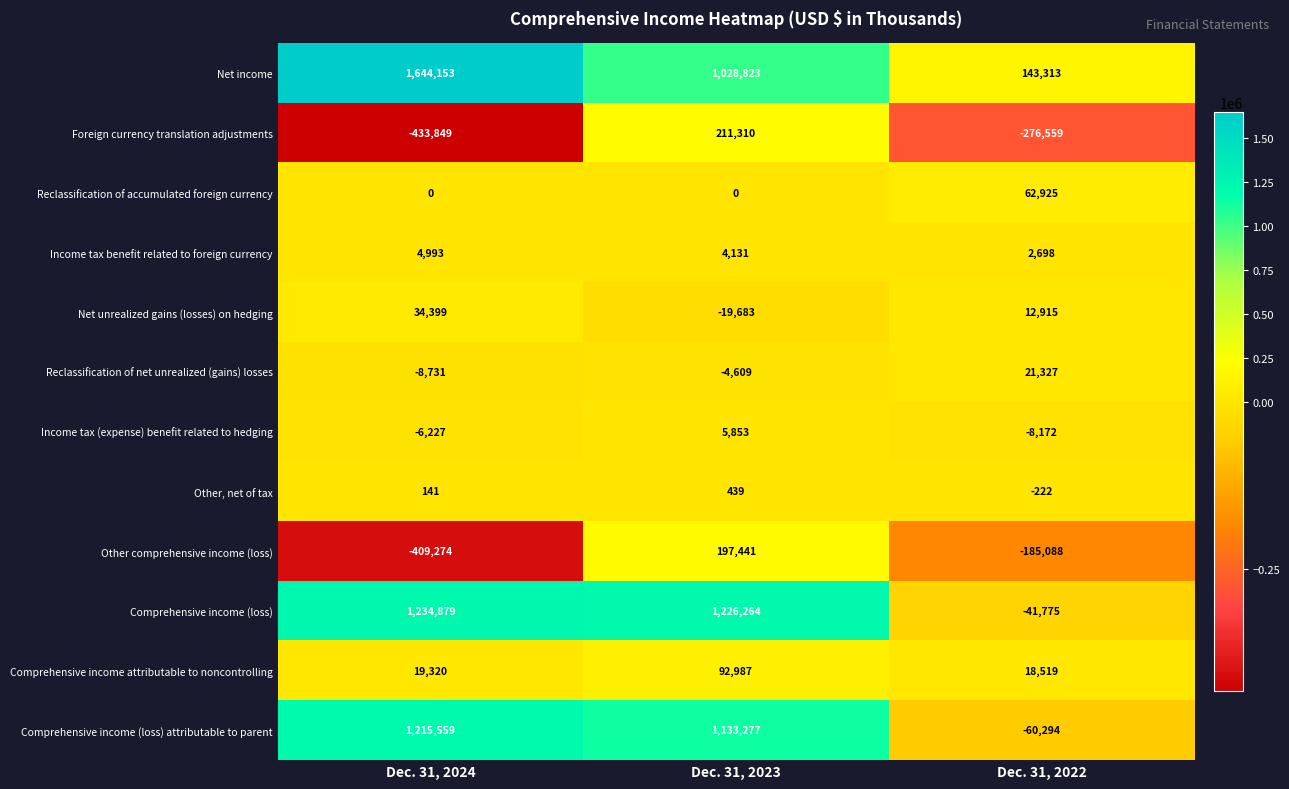

At which category is the sum across all series the highest?

Dec. 31, 2023